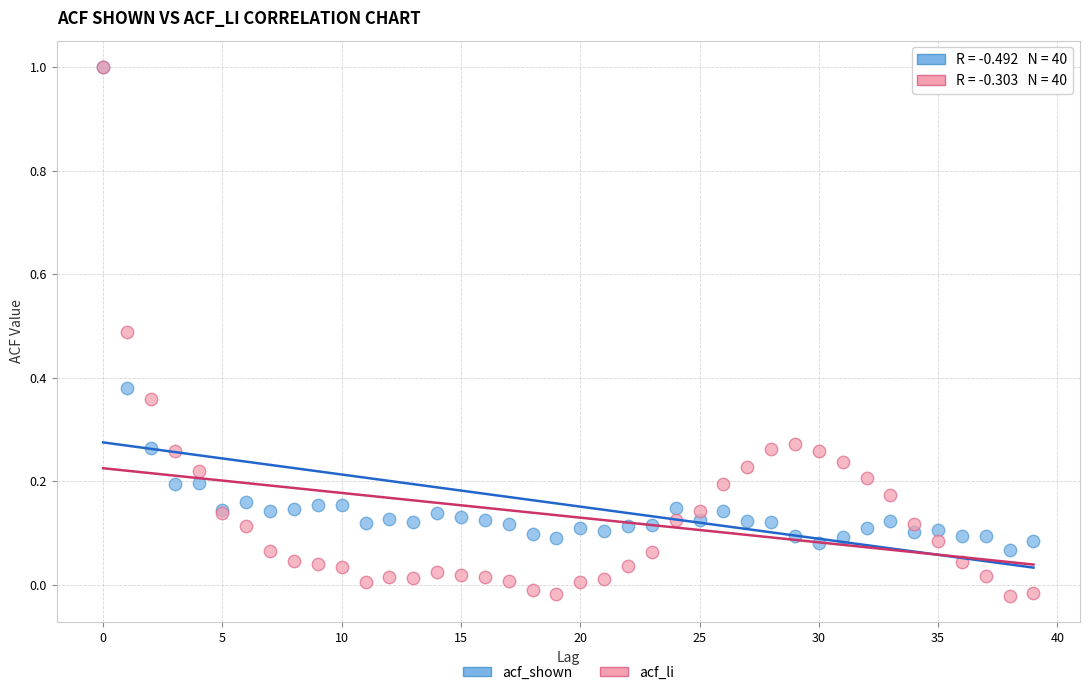

What are all the series names shown in the legend?

acf_shown, acf_li